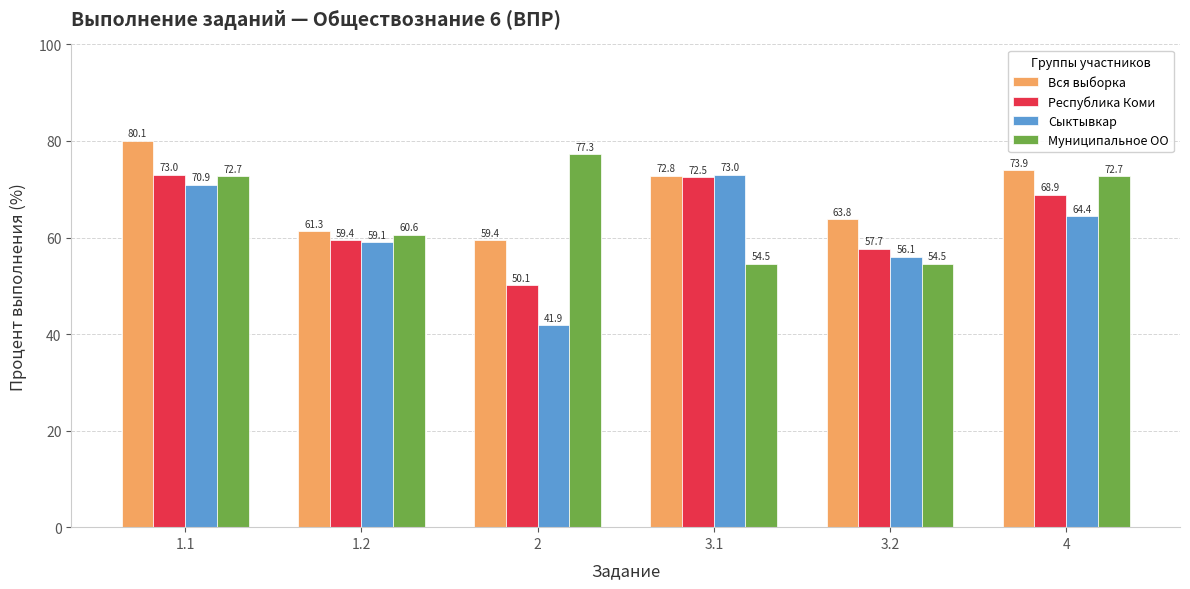

What is the label of the 1st bar from the right?

4